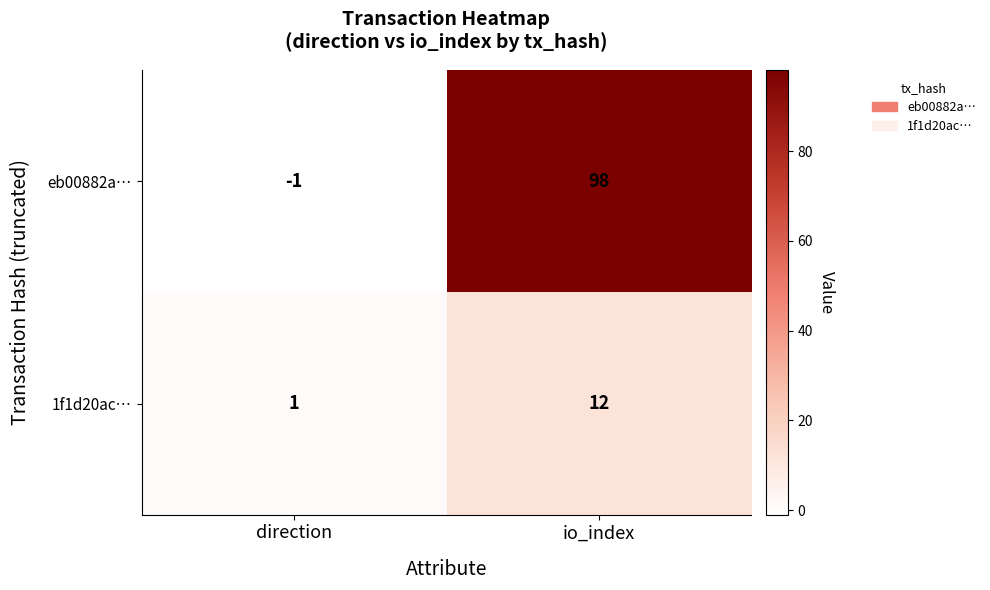

True or false: 1f1d20ac… has a value of 1 at direction.

True